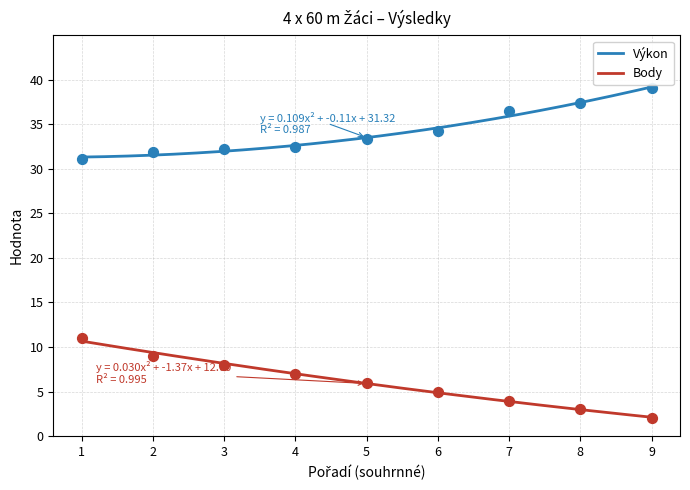

Is the value of Pořadí (sourhn.) at 1 greater than the value of Výkon at 8?

No